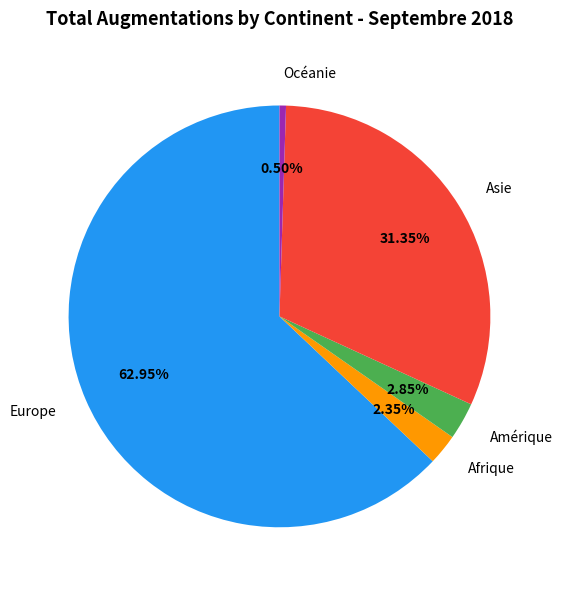

Is it true that Asie is 46% of the pie?

False